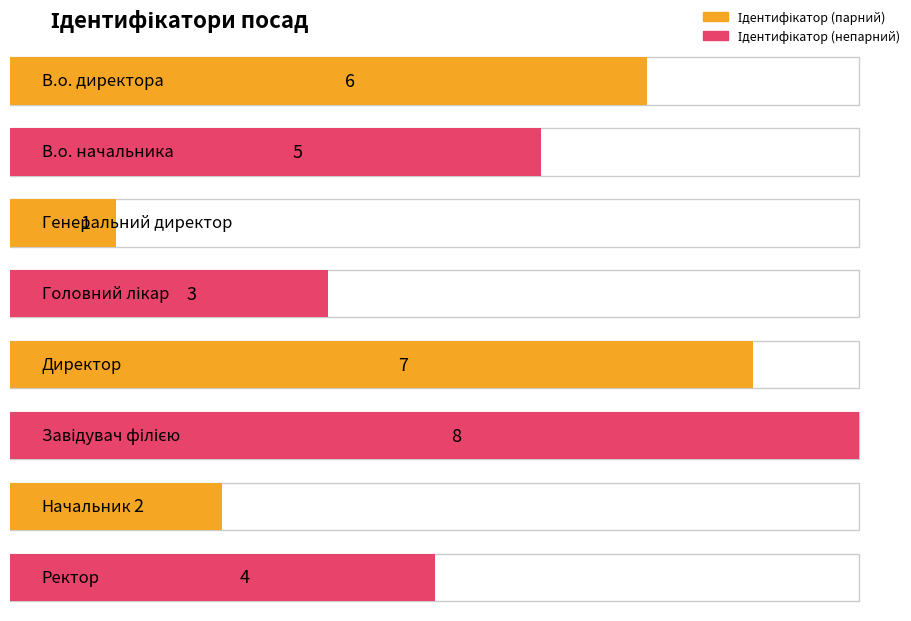

What position from the right is Начальник?

2